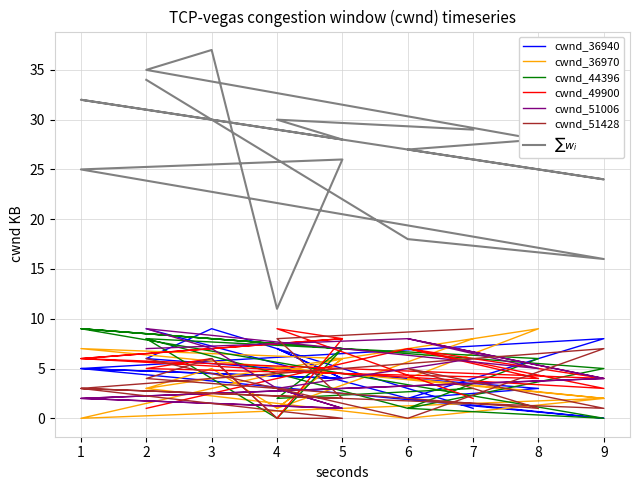

Between 5 and 9, which is larger?

5